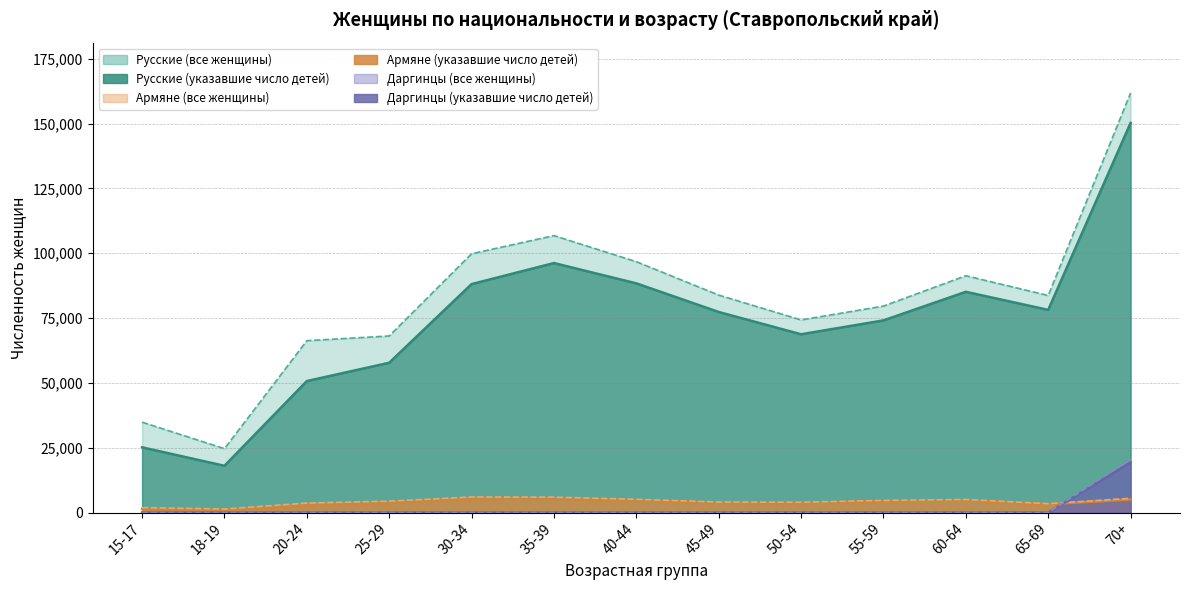

The Даргинцы (указавшие число детей) series shows 0 at 40-44. True or false?

True